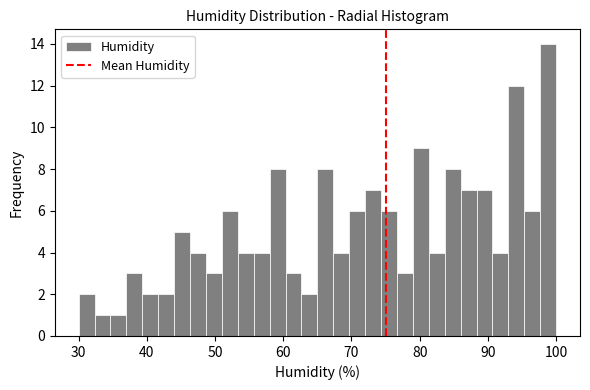

Around what value on the x-axis is the tallest bar? Give the approximate position of its centre, as read against the axis.

99